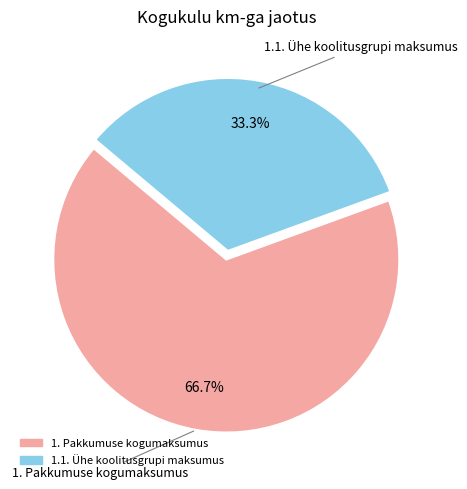

Is it true that 1.1. Ühe koolitusgrupi maksumus is 33% of the pie?

True